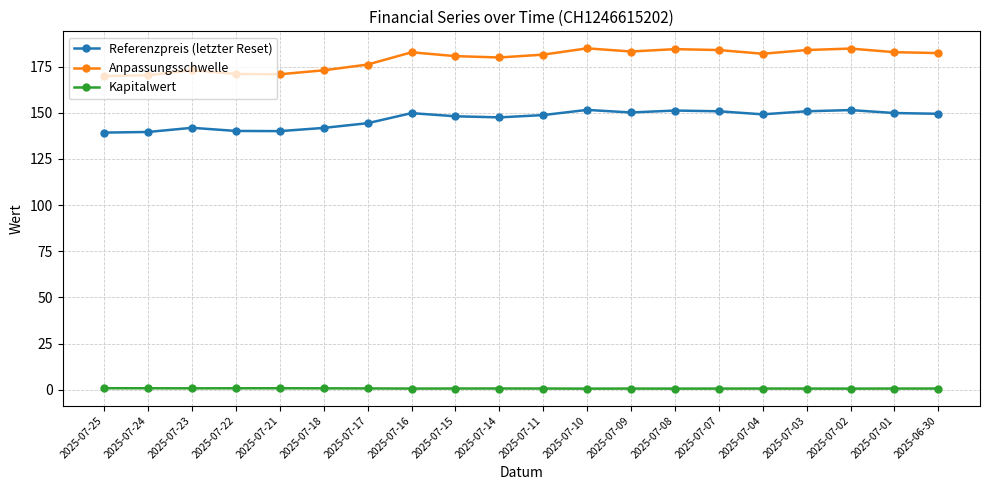

True or false: Kapitalwert and Anpassungsschwelle intersect in this chart.

False